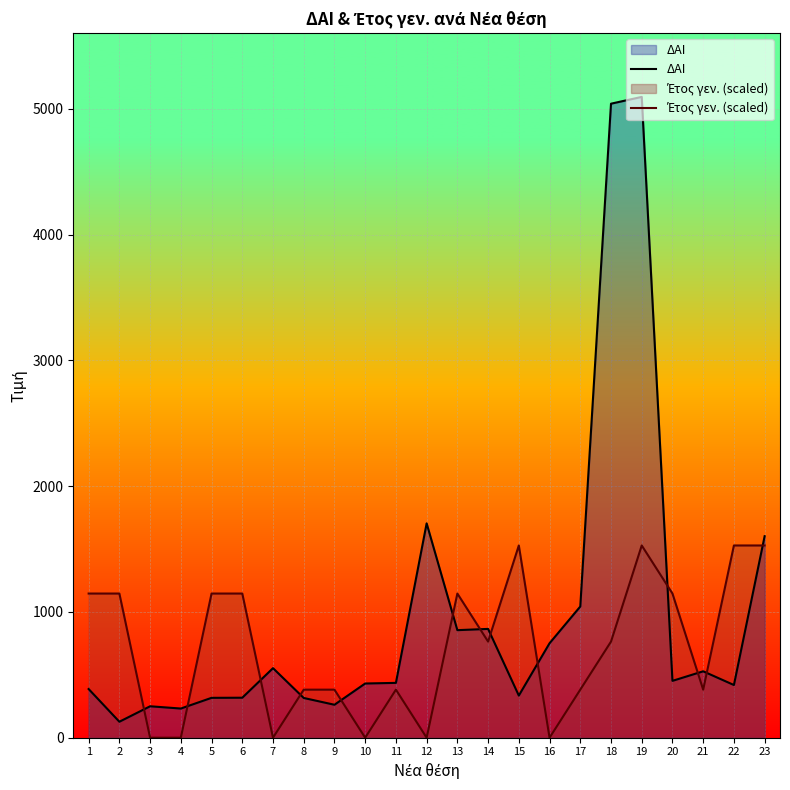

How many lines are shown in the chart?

2